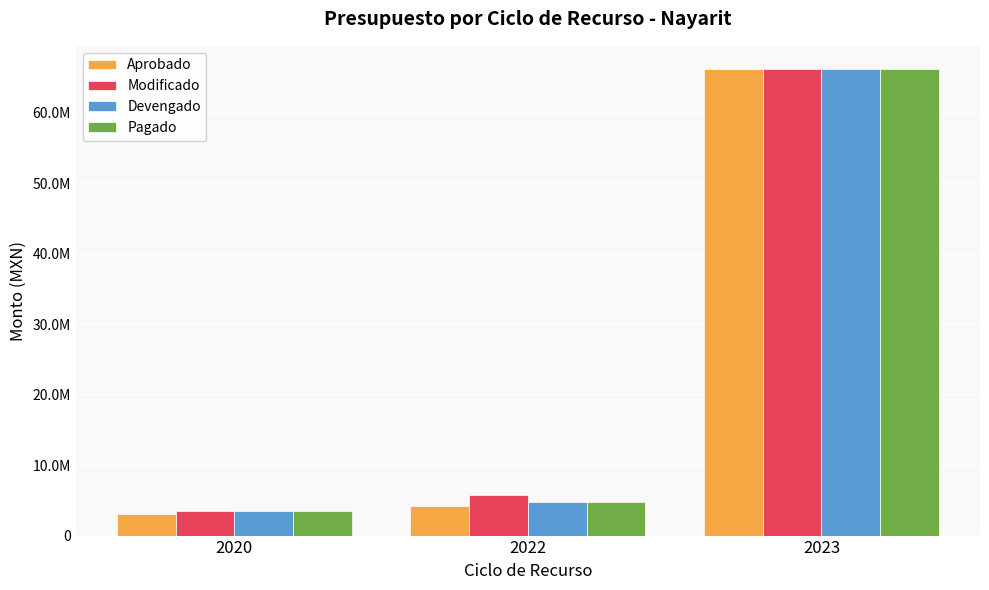

Which category has the highest value in the Aprobado series?

2023